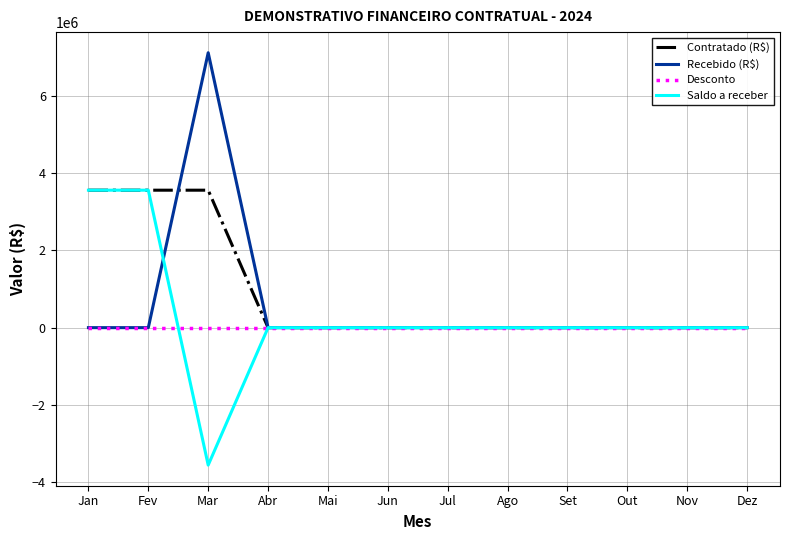

Which series changed the most between Mar and Set?

Recebido (R$)